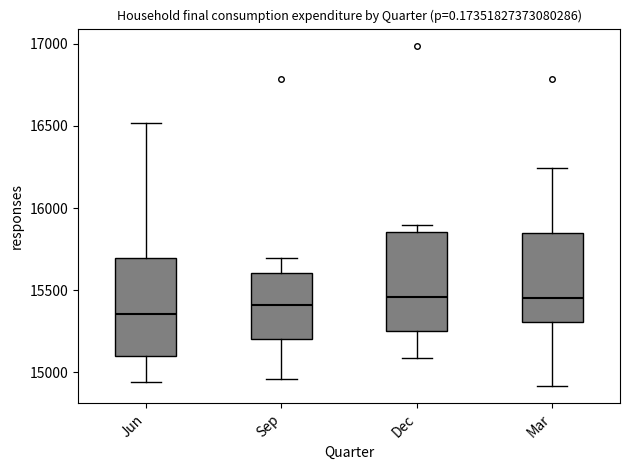

Where does the upper whisker of the box for Mar end on the y-axis? The values are not printed on the chart, so give them approximately, as read against the axis.

16250